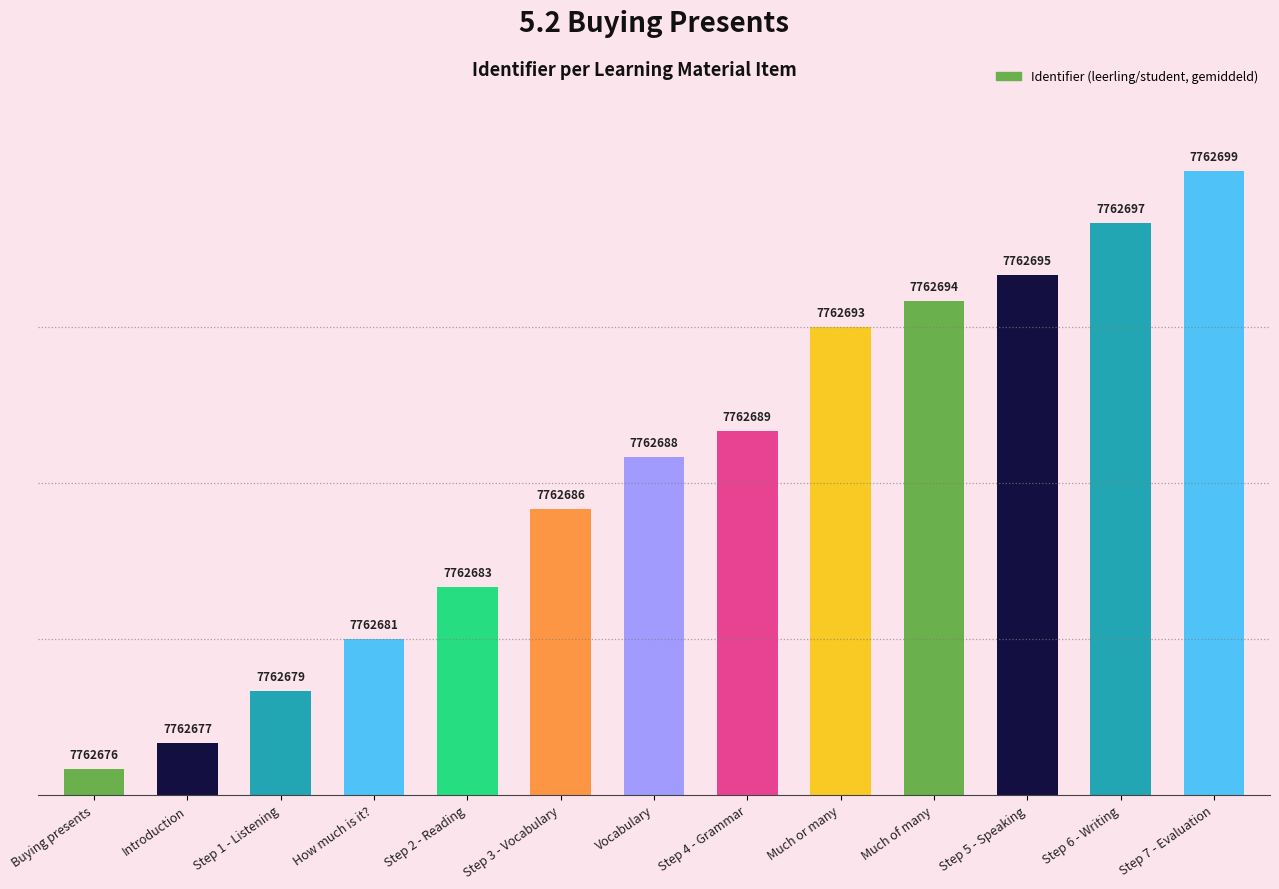

How many bars are there in total?

13